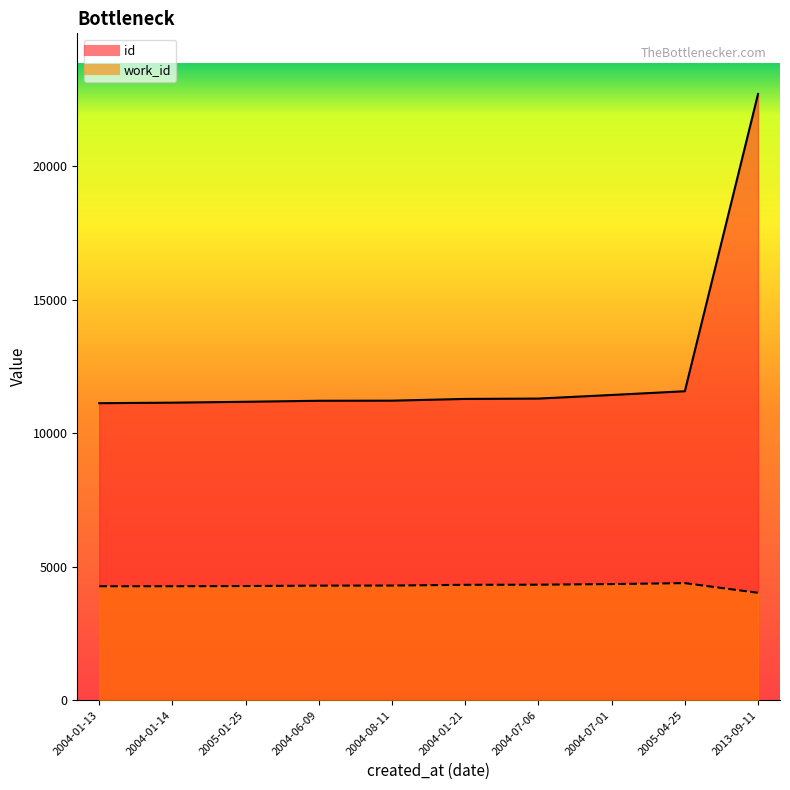

How many data points does each series have?

10